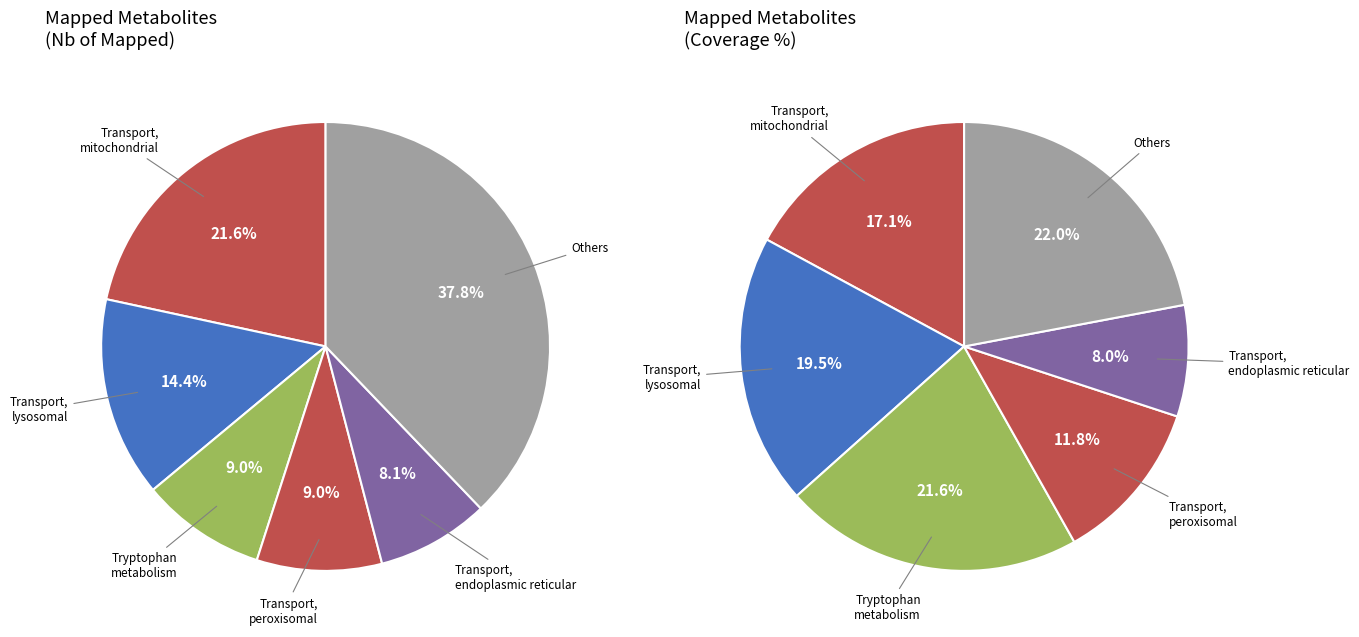

What percentage is the Transport, mitochondrial slice, to the nearest percent?

22%